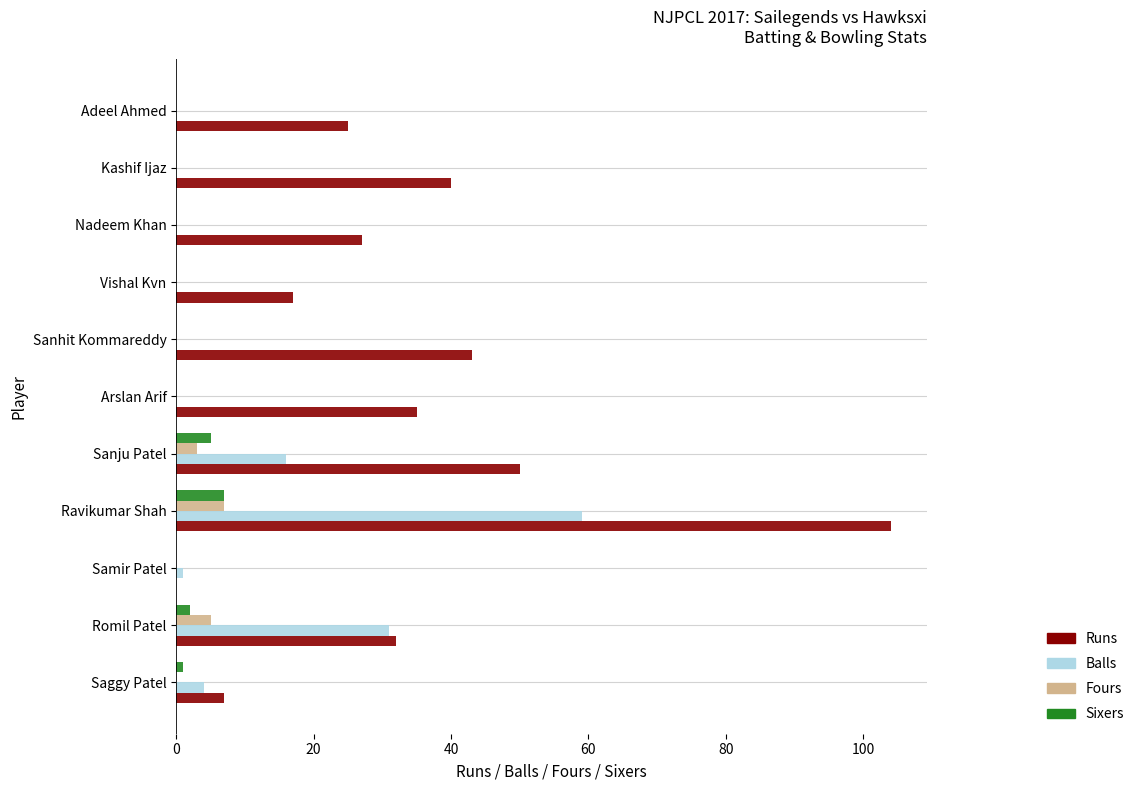

The Fours series shows 12 at Ravikumar Shah. True or false?

False